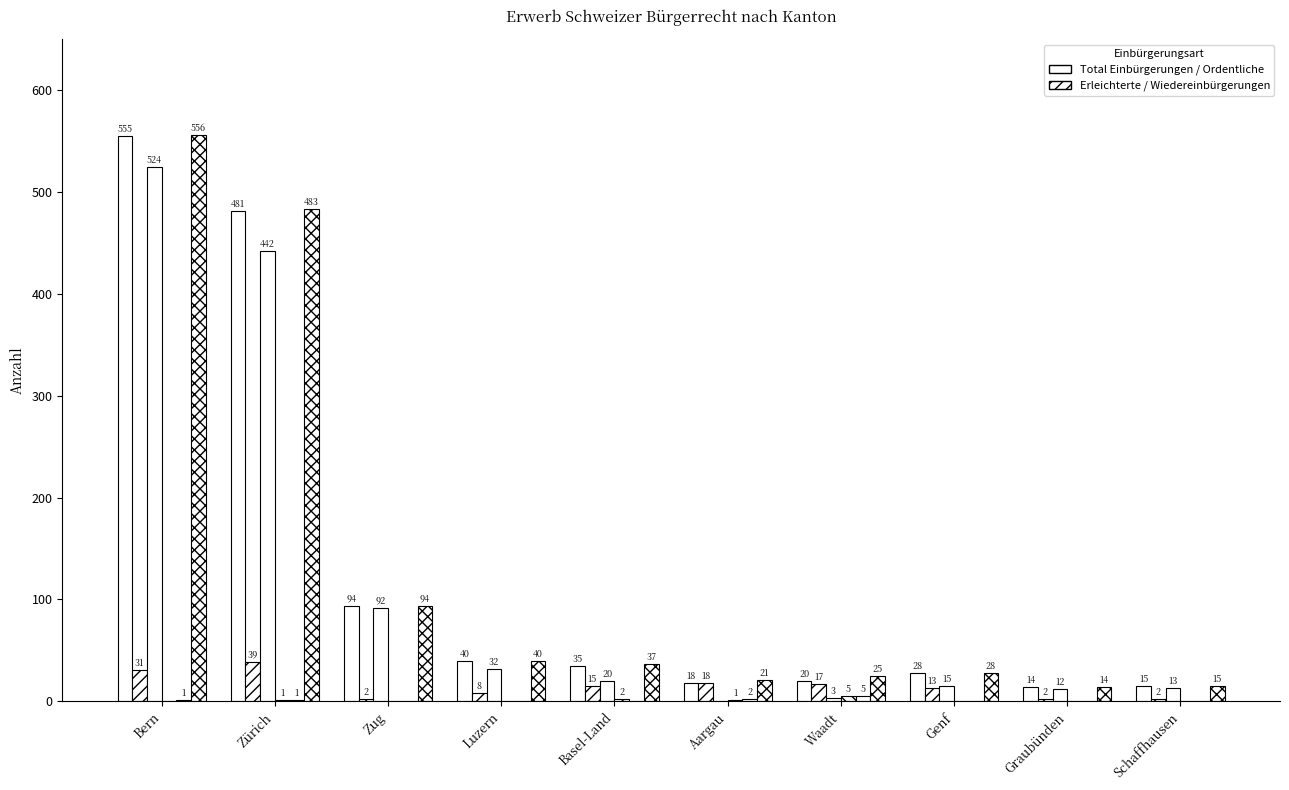

Does the chart contain stacked bars?

No